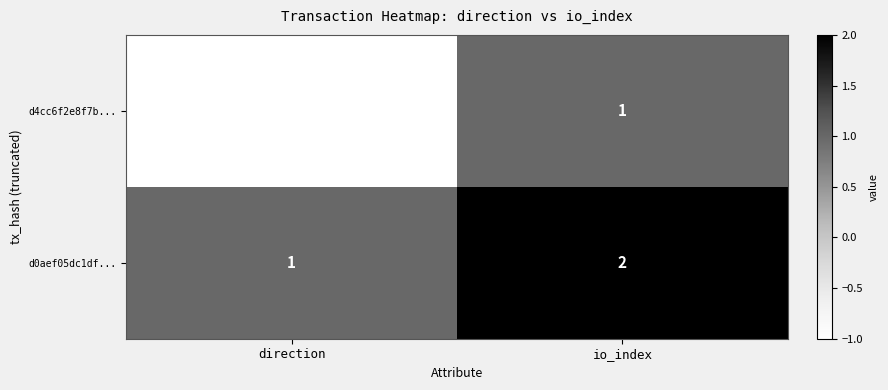

At which label is d4cc6f2e8f7b... closest to 0?

direction